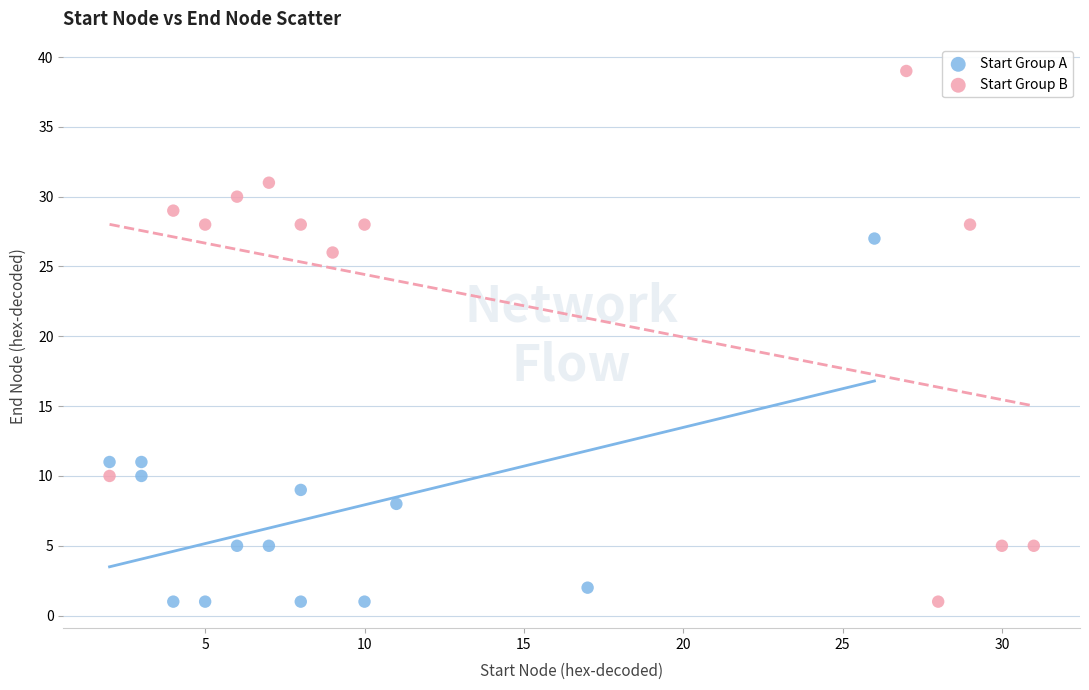

Which series has the widest spread of Y values?

Start Group B